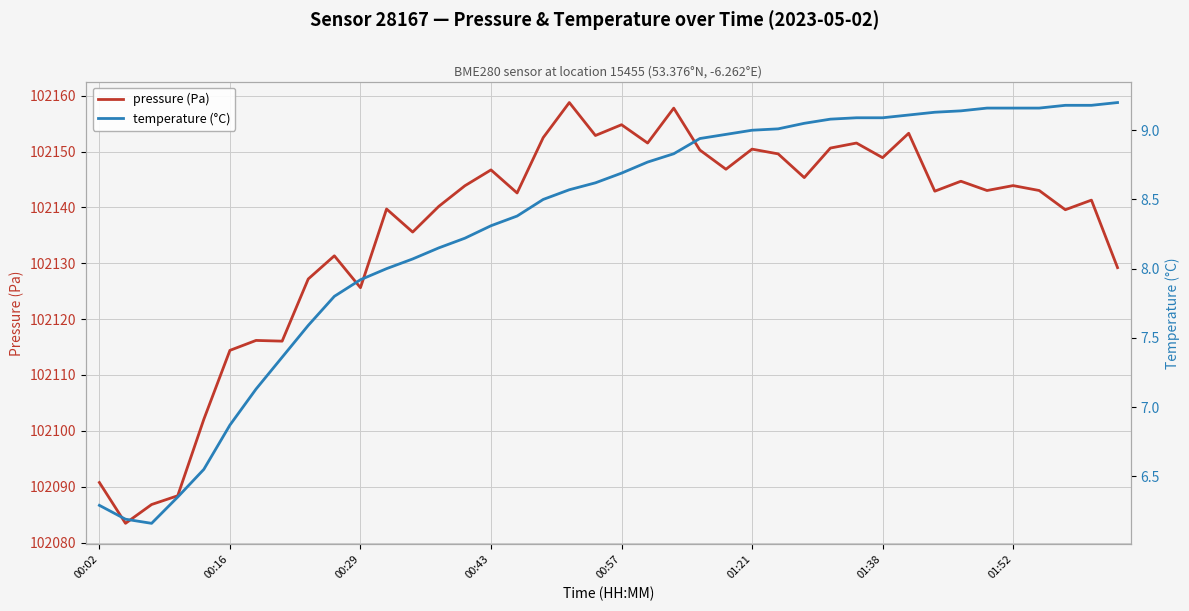

Is it true that pressure (Pa) equals 37371.0 at 11?

False